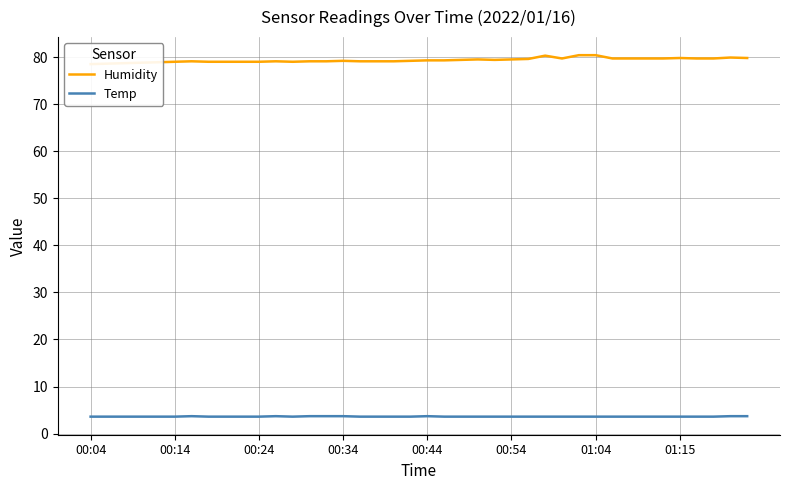

What is the spread (max minus min) of values at 18?

75.5